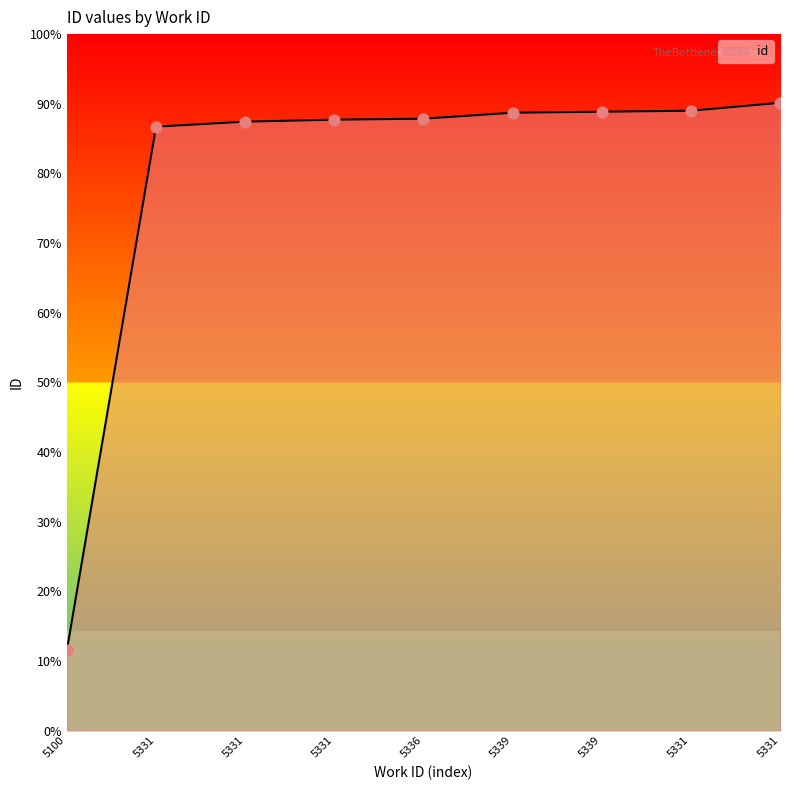

Does the chart have visible grid lines?

No